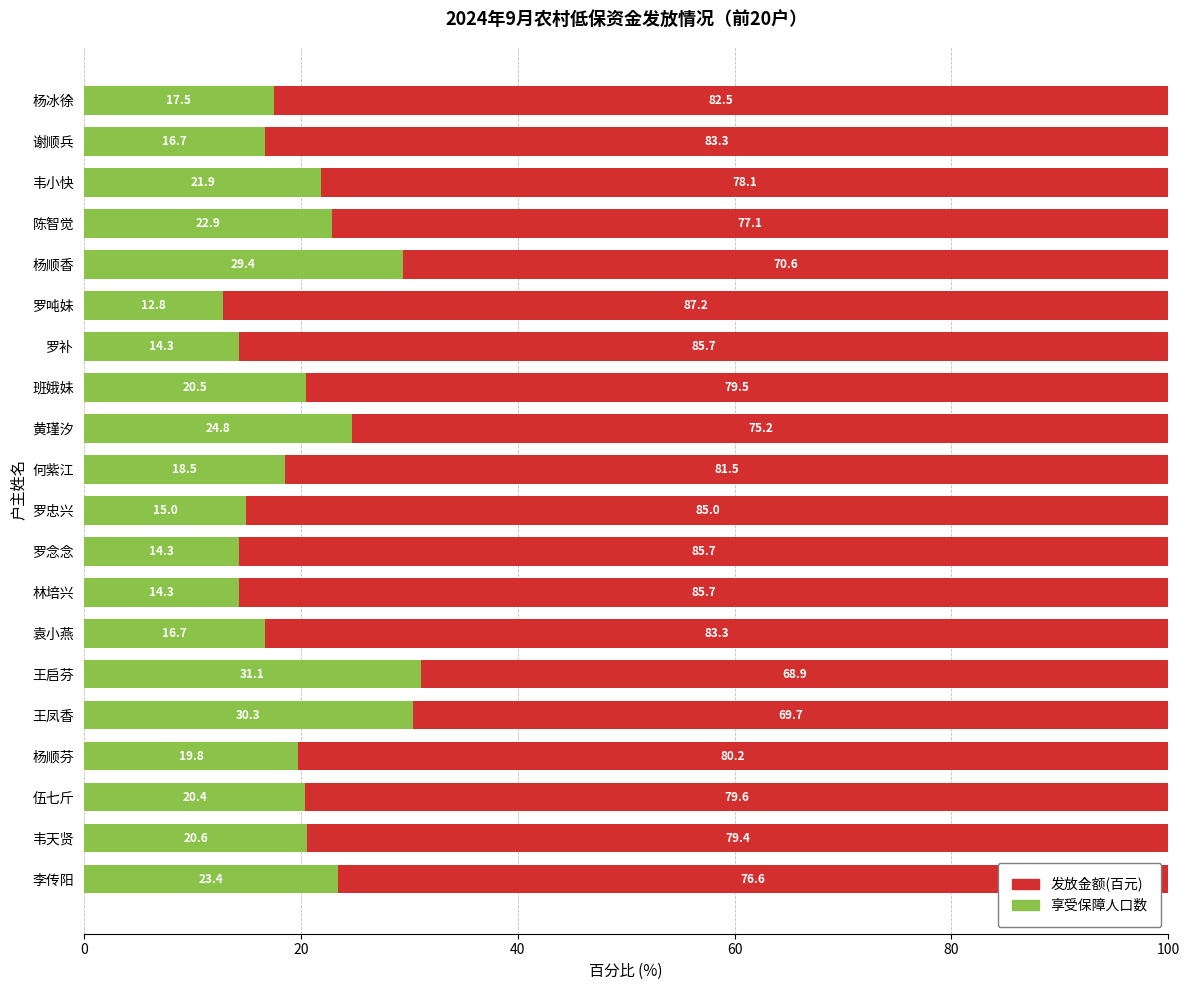

What value does the 享受保障人口数 series have at 罗补?

14.3